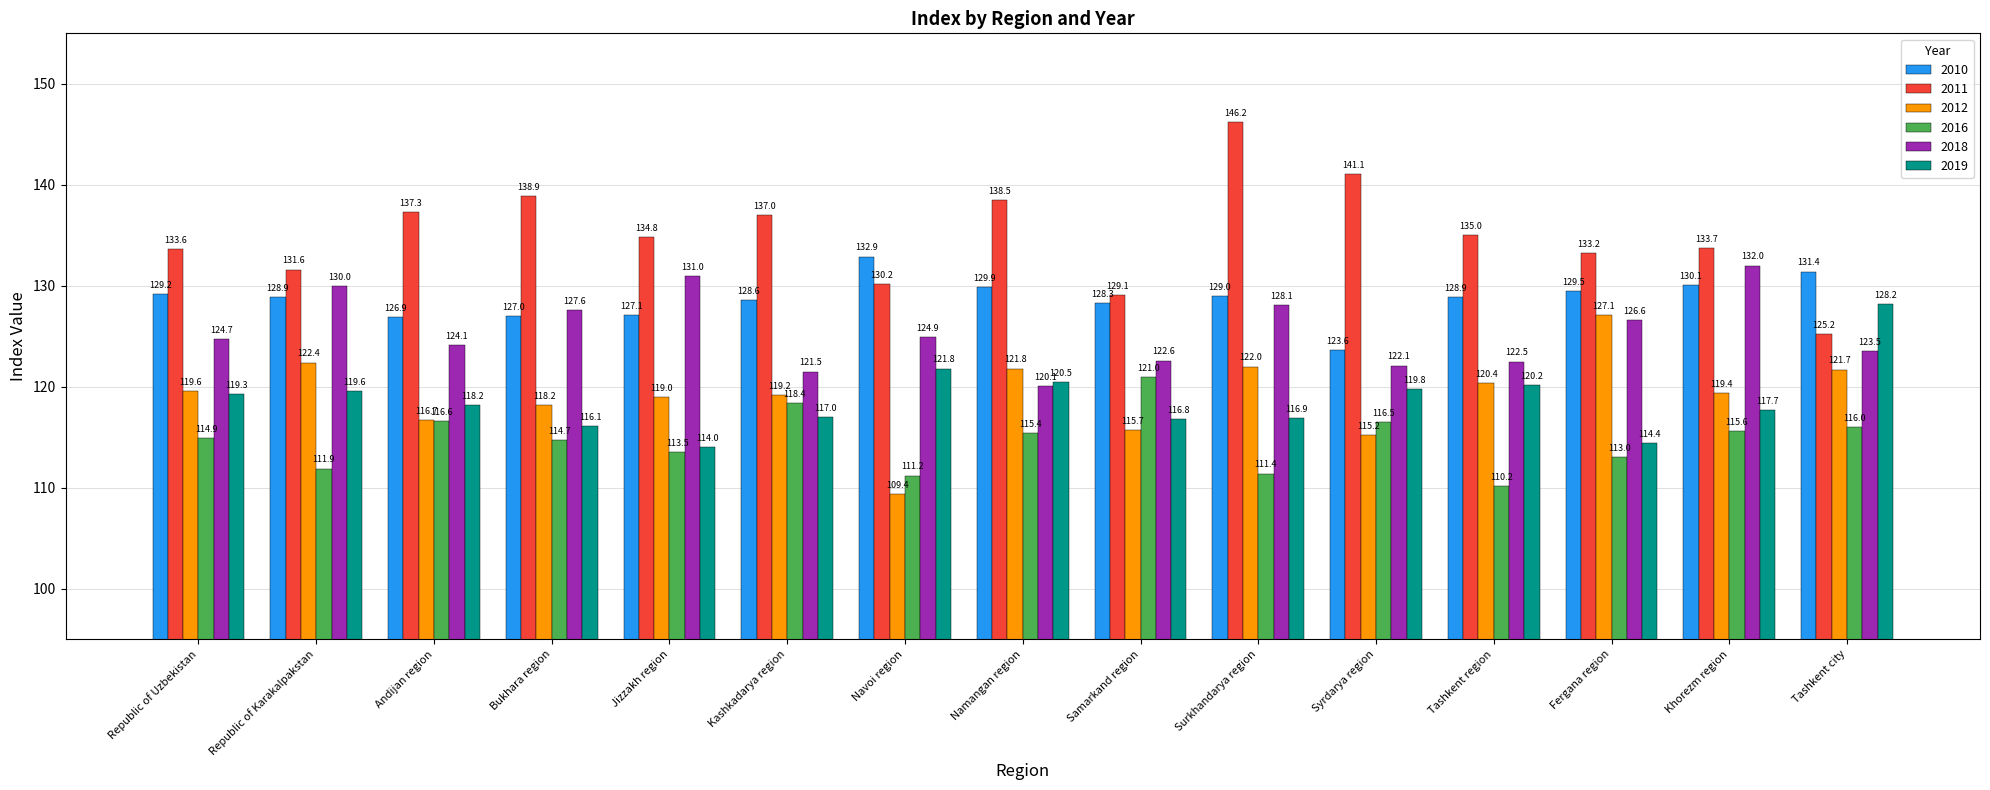

Does the chart contain stacked bars?

No